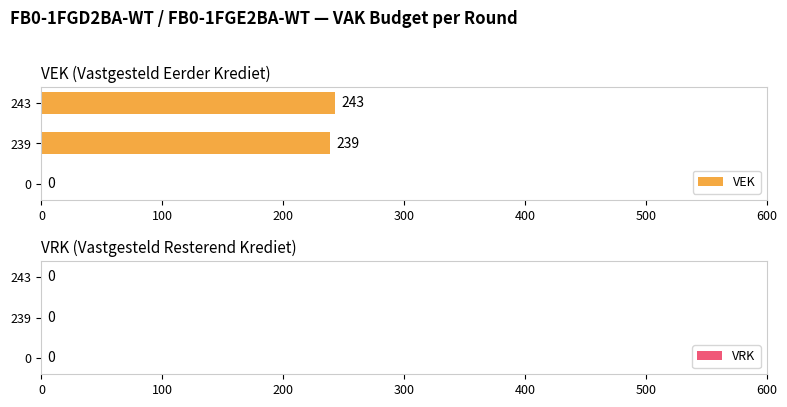

What is the ratio of the value at 239 to the value at 243?

1.0